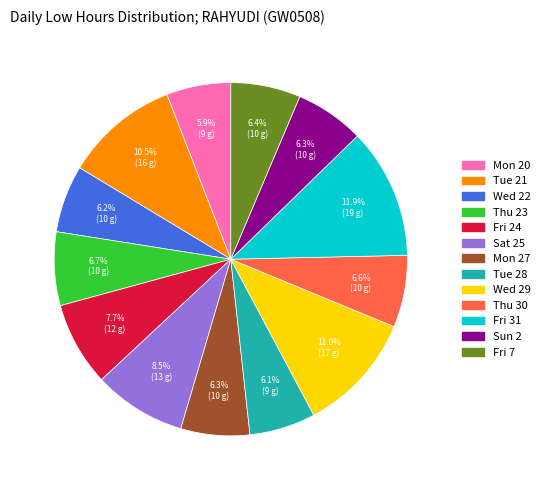

True or false: Thu 23 accounts for 18% of the total.

False